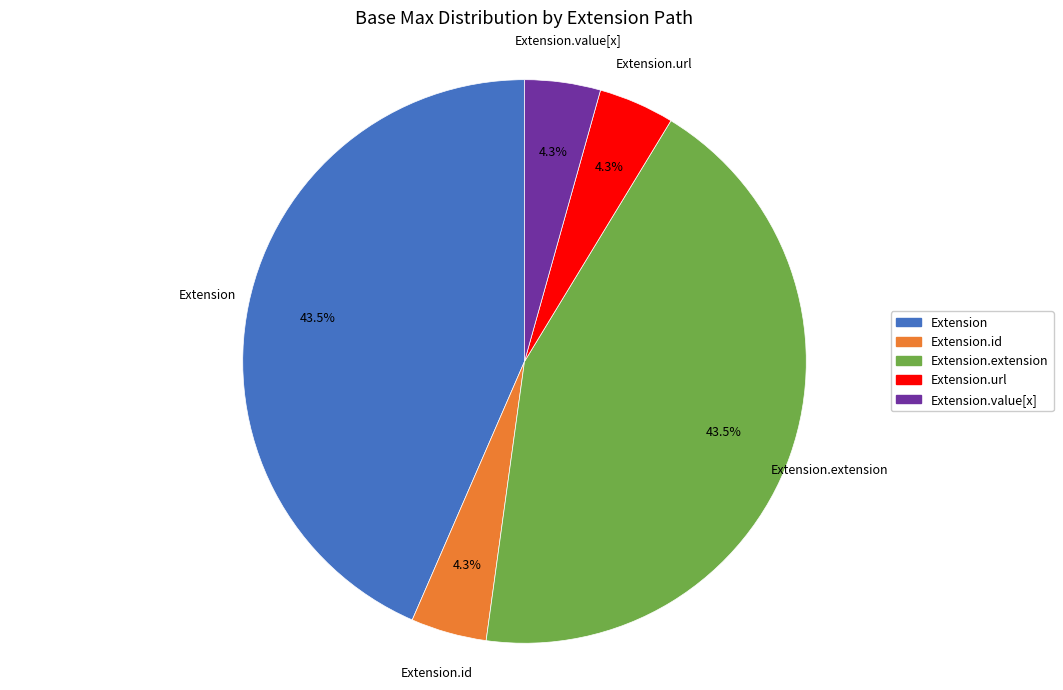

How much of the chart is everything except Extension.value[x]?

95.7%